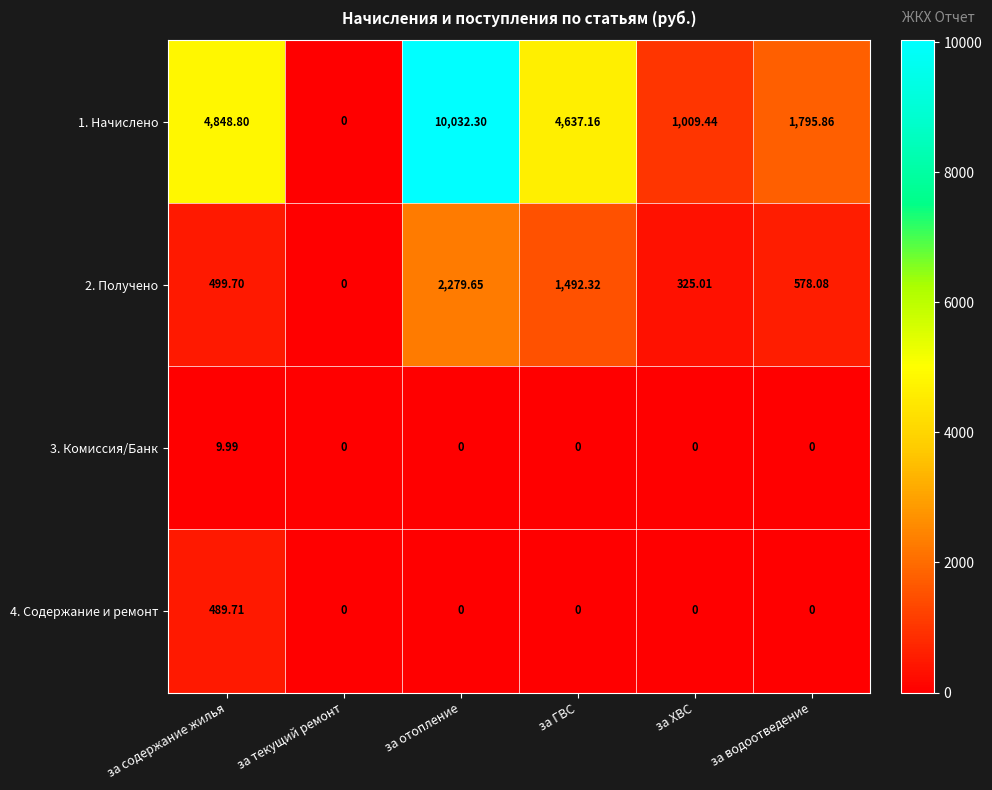

Which series has the widest spread of values?

1. Начислено